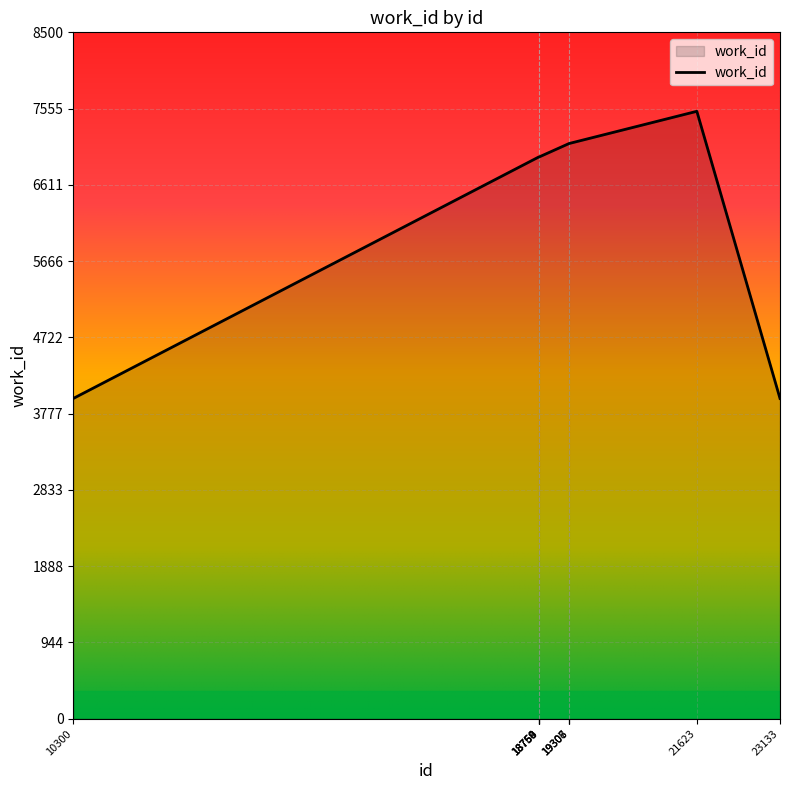

What is the difference between the maximum and minimum values?

3556